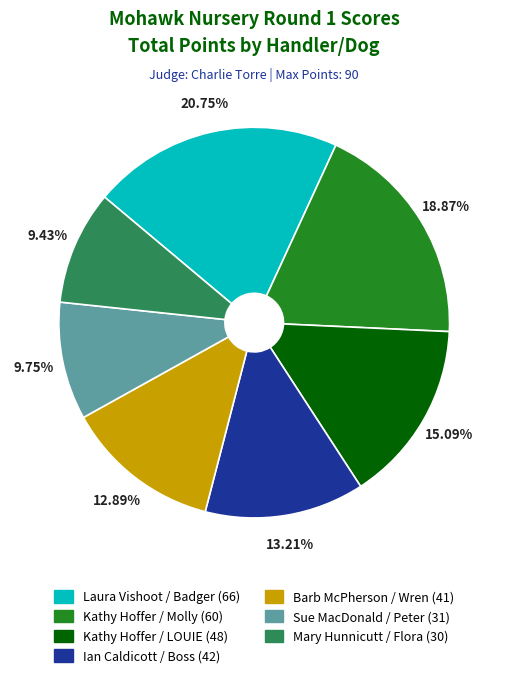

Do Kathy Hoffer / Molly and Barb McPherson / Wren together represent more than half of the pie?

No